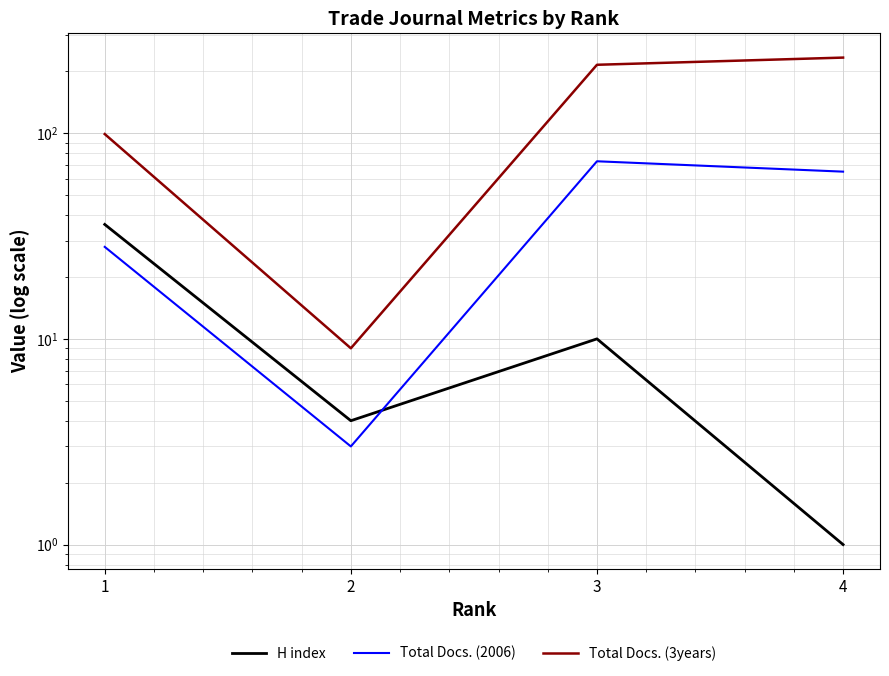

What is the sum of all Total Docs. (2006) values?

169